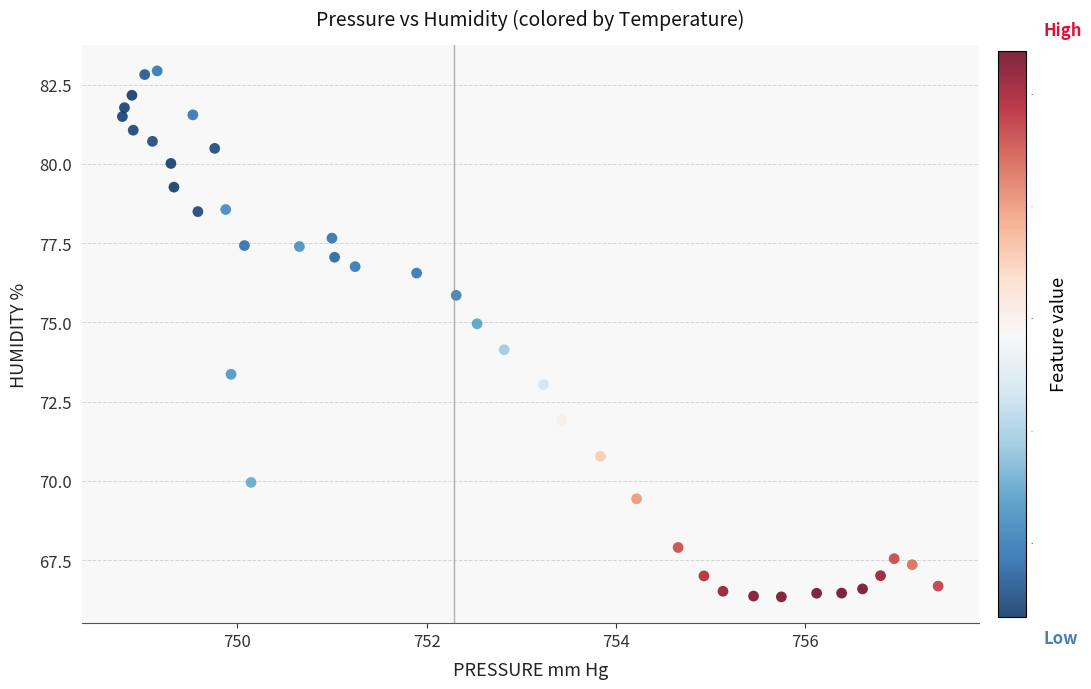

What is the range of X values (max minus min)?

8.6